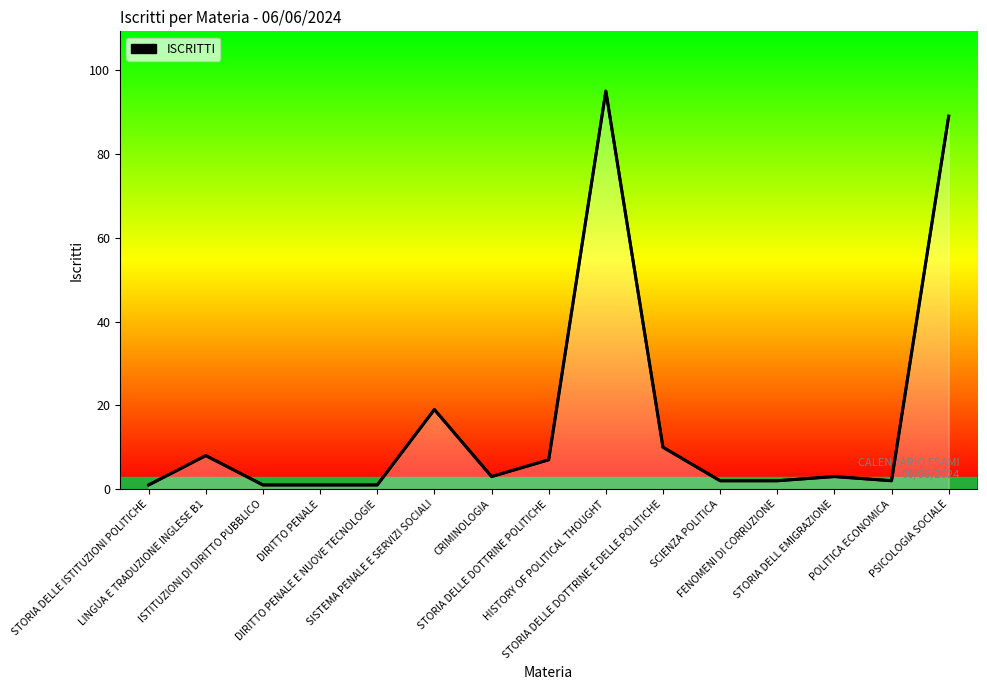

How many series are shown in this chart?

1